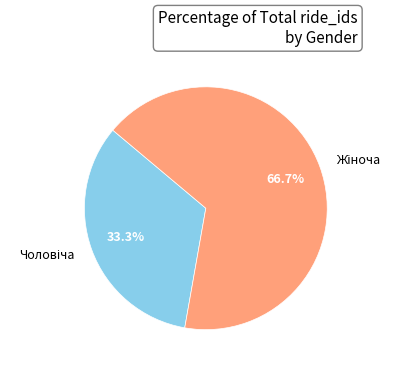

Does any single category account for the majority?

Yes